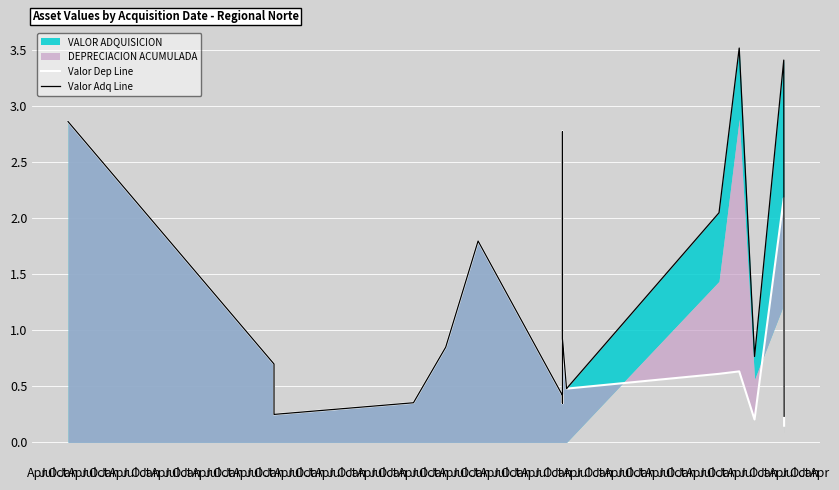

True or false: Valor Adq Line and Valor Dep Line intersect in this chart.

False